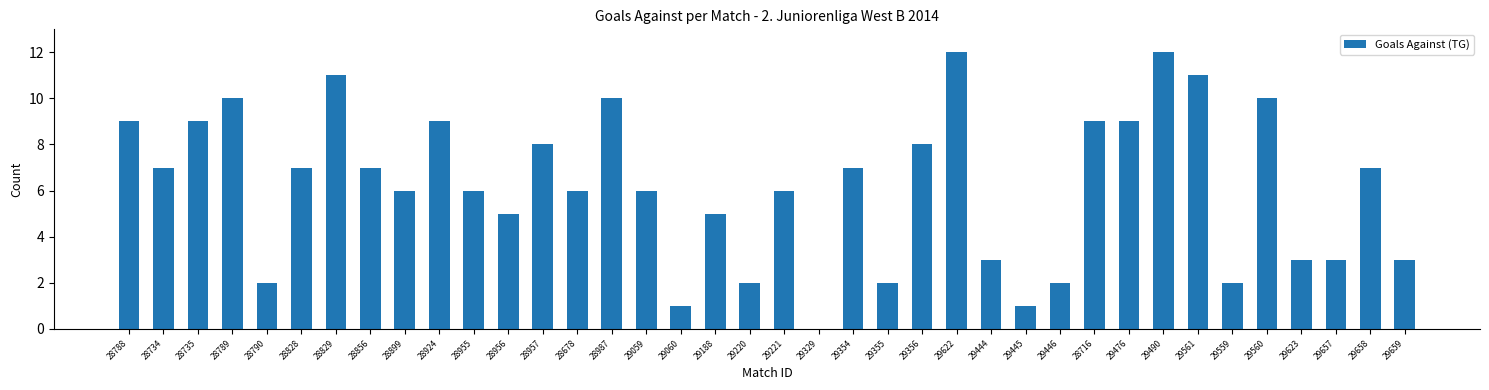

The value at 29490 is 12. True or false?

True